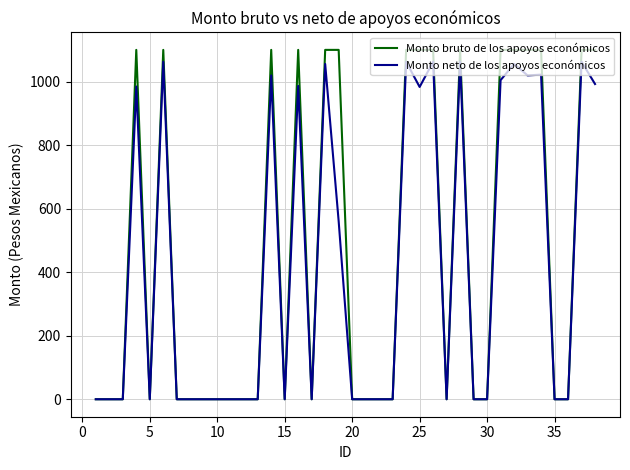

At how many categories does at least one series exceed 770?

16